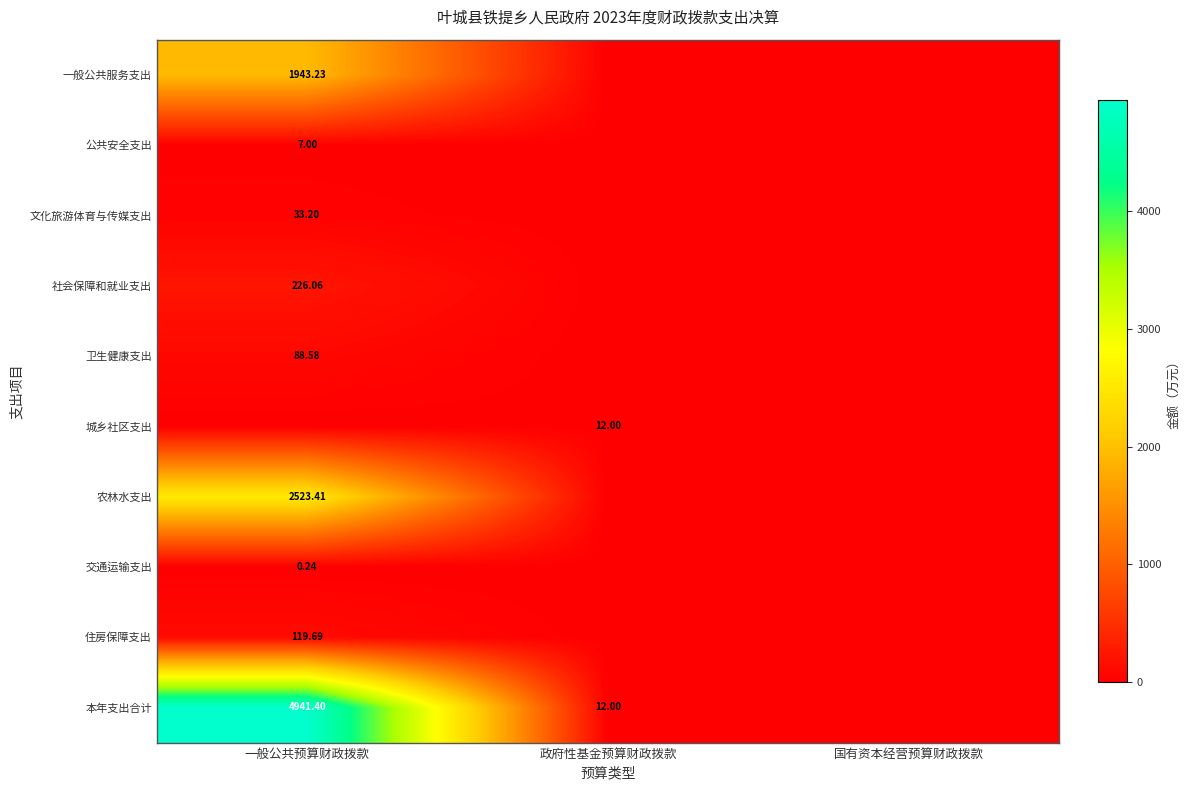

Between 政府性基金预算财政拨款 and 国有资本经营预算财政拨款, which series saw the biggest shift?

城乡社区支出